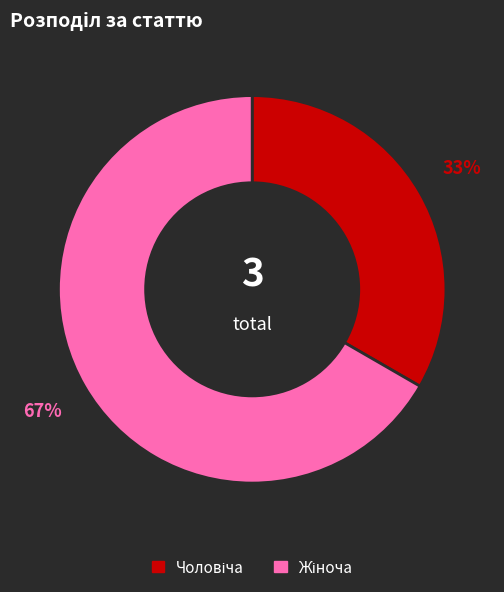

Is there any slice that represents more than half of the pie?

Yes